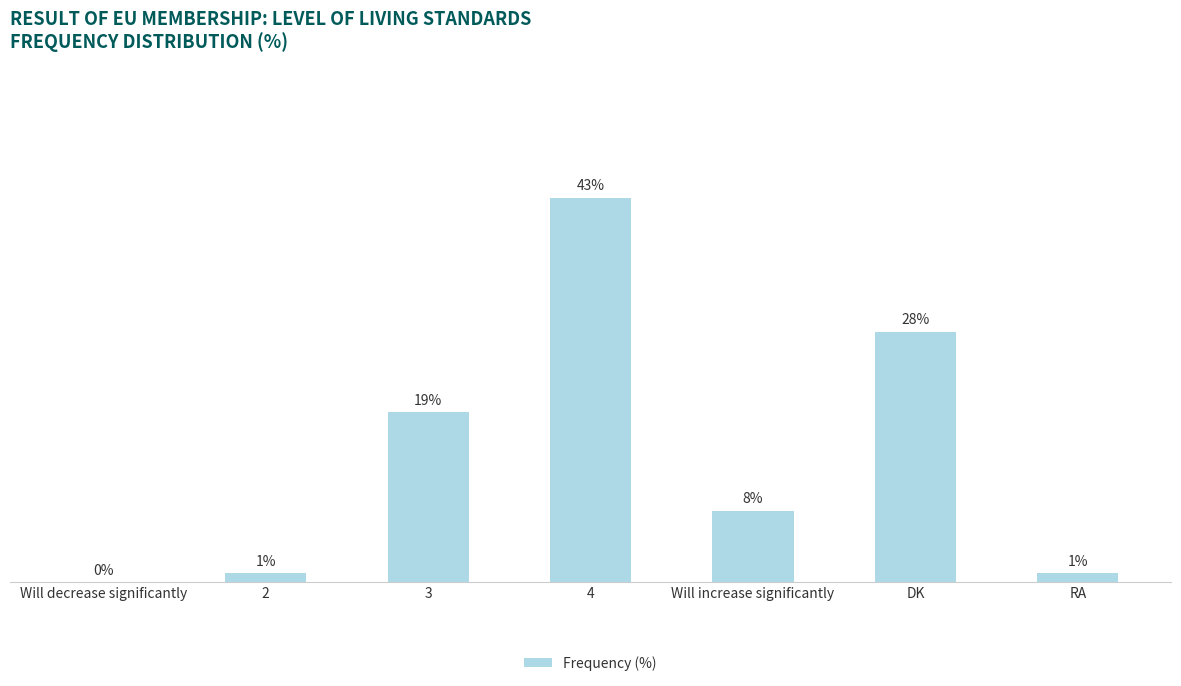

True or false: the data shows 8 at DK.

False